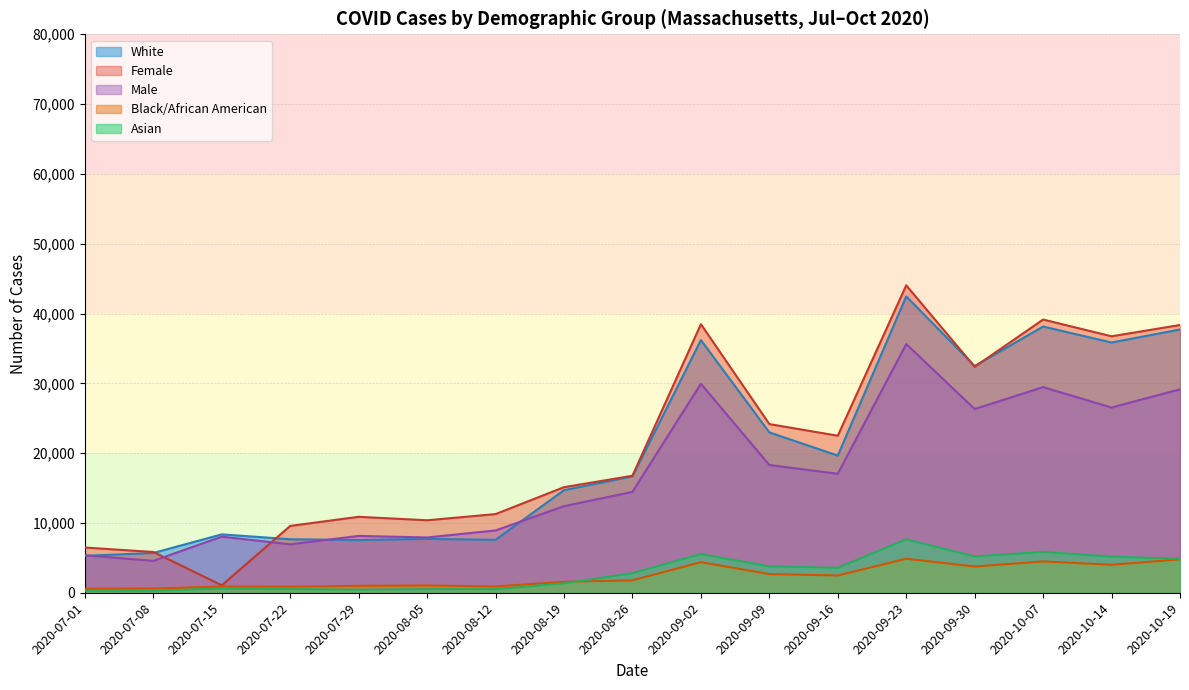

Which series changed the most between 2020-08-12 and 2020-09-16?

White